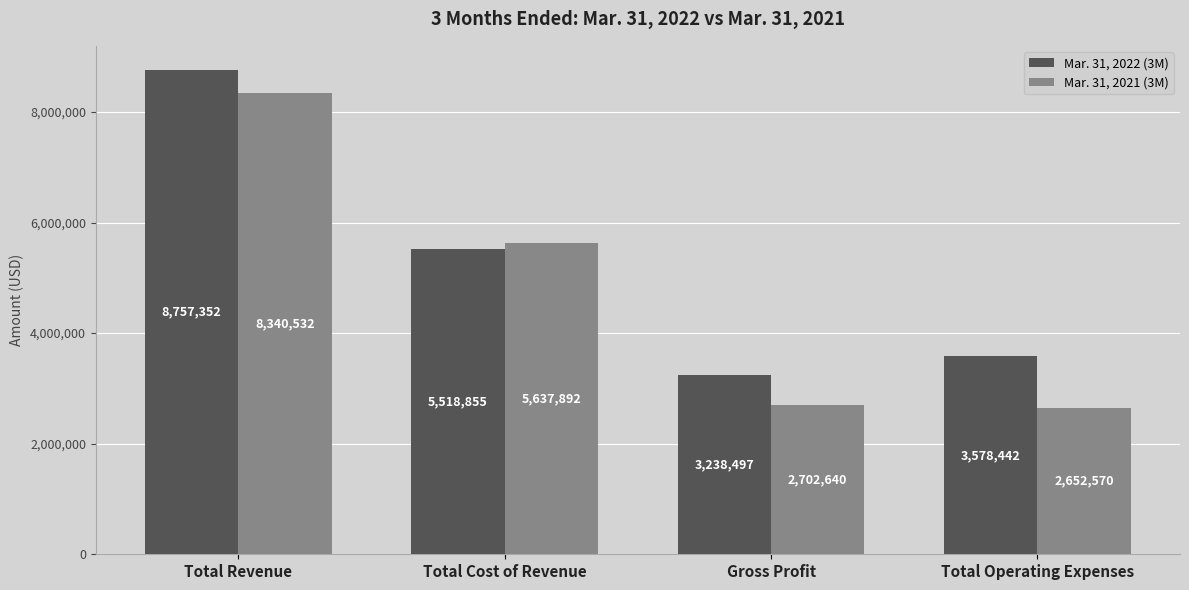

What position from the left is Gross Profit?

3